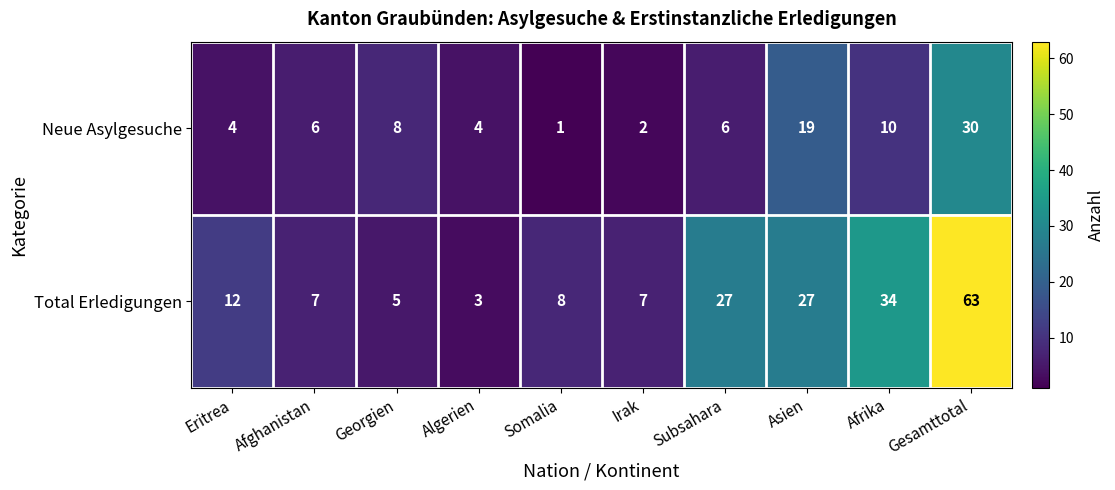

List the series in order of their overall mean, lowest first.

Neue Asylgesuche, Total Erledigungen